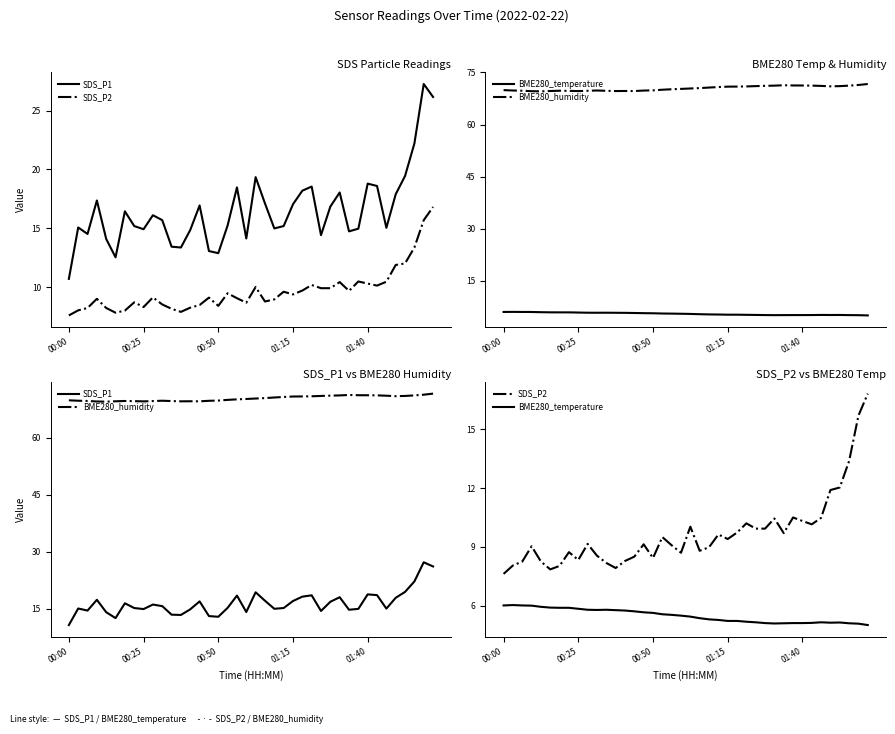

How many lines are shown in the chart?

4